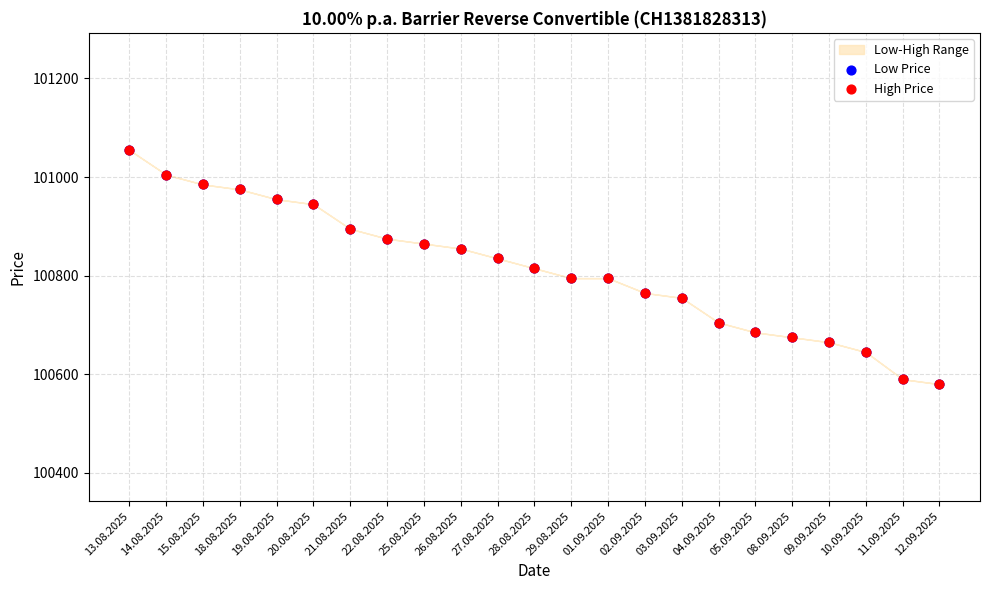

Which series reaches the minimum Y coordinate?

Low Price